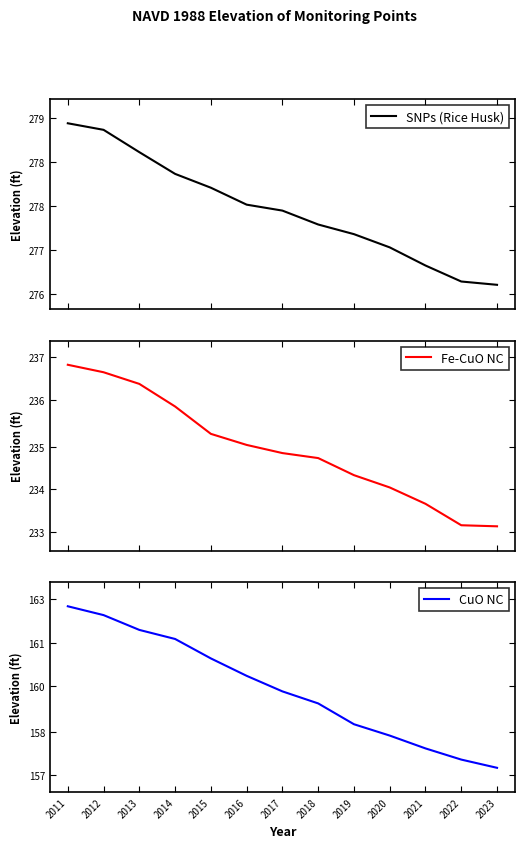

Which has a higher value, 2020 or 2021?

2020